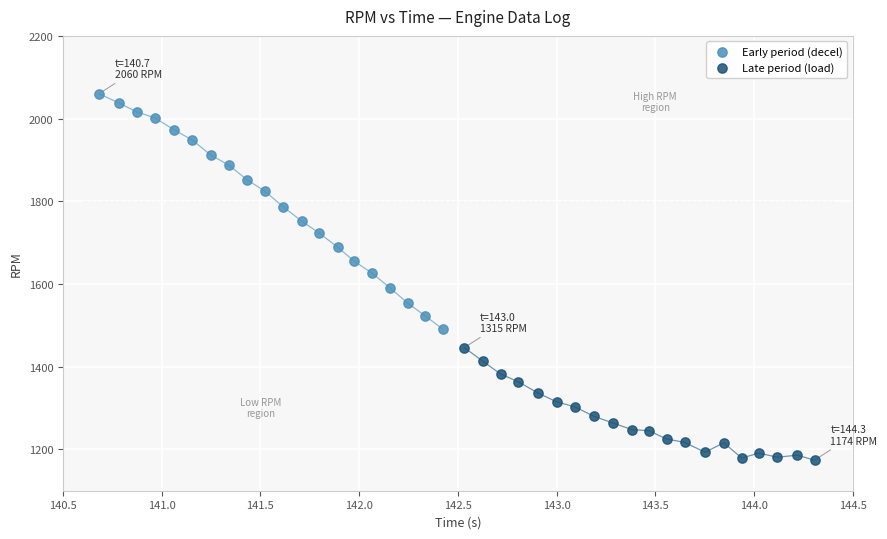

Which series contains the highest Y value?

Early period (decel)